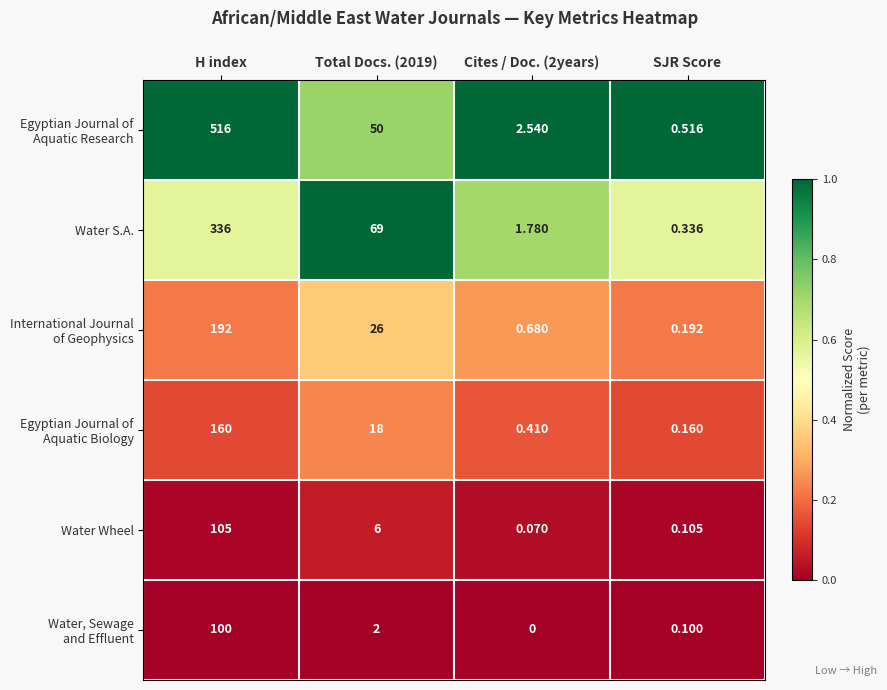

At which category is the sum across all series the highest?

H index